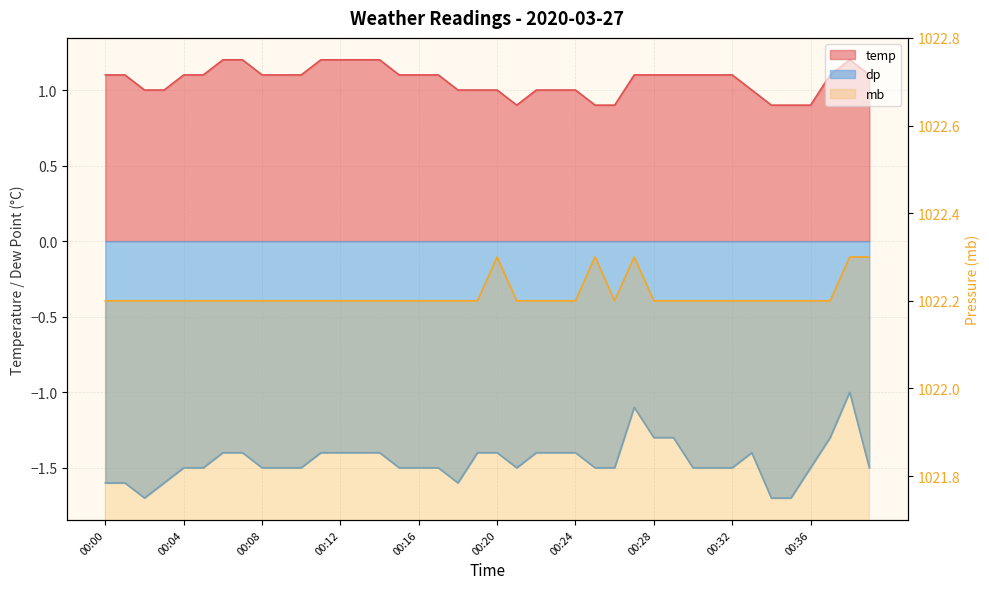

Reading right to left, list all the values displayed in this chart.

temp: 1.1	1.2	1.1	0.9	0.9	0.9	1.0	1.1	1.1	1.1	1.1	1.1	1.1	0.9	0.9	1.0	1.0	1.0	0.9	1.0	1.0	1.0	1.1	1.1	1.1	1.2	1.2	1.2	1.2	1.1	1.1	1.1	1.2	1.2	1.1	1.1	1.0	1.0	1.1	1.1
dp: -1.5	-1.0	-1.3	-1.5	-1.7	-1.7	-1.4	-1.5	-1.5	-1.5	-1.3	-1.3	-1.1	-1.5	-1.5	-1.4	-1.4	-1.4	-1.5	-1.4	-1.4	-1.6	-1.5	-1.5	-1.5	-1.4	-1.4	-1.4	-1.4	-1.5	-1.5	-1.5	-1.4	-1.4	-1.5	-1.5	-1.6	-1.7	-1.6	-1.6
mb: 1022.3	1022.3	1022.2	1022.2	1022.2	1022.2	1022.2	1022.2	1022.2	1022.2	1022.2	1022.2	1022.3	1022.2	1022.3	1022.2	1022.2	1022.2	1022.2	1022.3	1022.2	1022.2	1022.2	1022.2	1022.2	1022.2	1022.2	1022.2	1022.2	1022.2	1022.2	1022.2	1022.2	1022.2	1022.2	1022.2	1022.2	1022.2	1022.2	1022.2